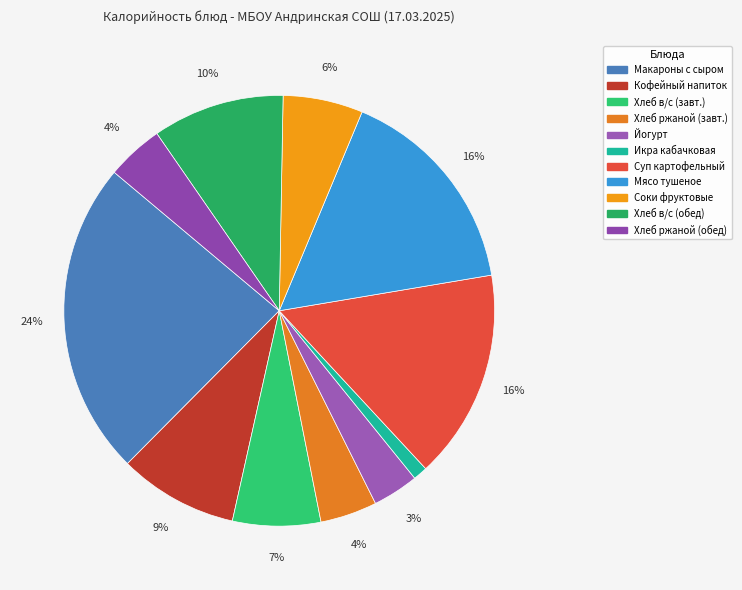

Rank the categories by value from lowest to highest.

ИКРА КАБАЧКОВАЯ, ЙОГУРТ, ХЛЕБ РЖАНОЙ (завтрак), ХЛЕБ РЖАНОЙ (обед), СОКИ ФРУКТОВЫЕ, ХЛЕБ В/С (завтрак), КОФЕЙНЫЙ НАПИТОК, ХЛЕБ В/С (обед), СУП КАРТОФЕЛЬНЫЙ С ФРИКАДЕЛЬКАМИ, МЯСО ТУШЕНОЕ С ОВОЩАМИ, МАКАРОНЫ С СЫРОМ